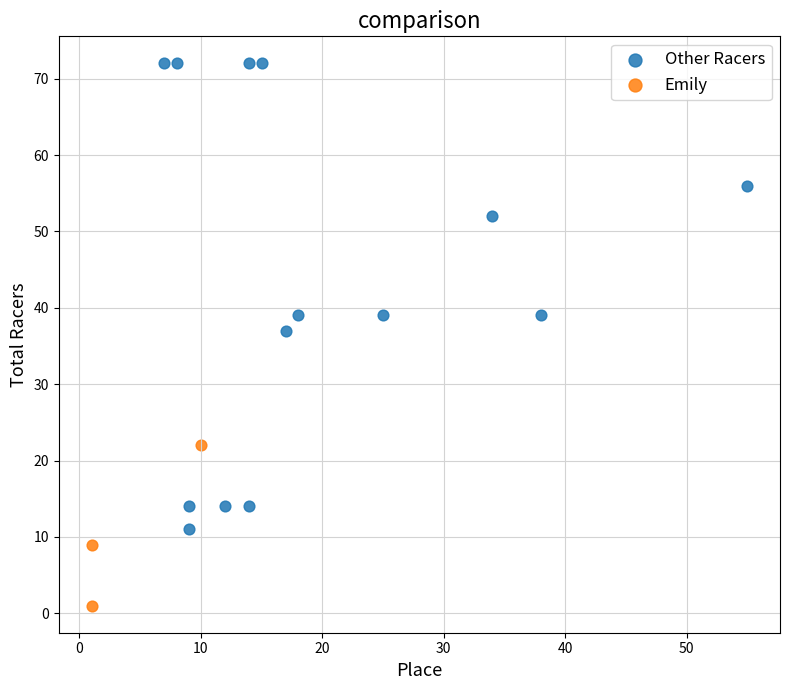

Which series has the widest spread of Y values?

Other Racers